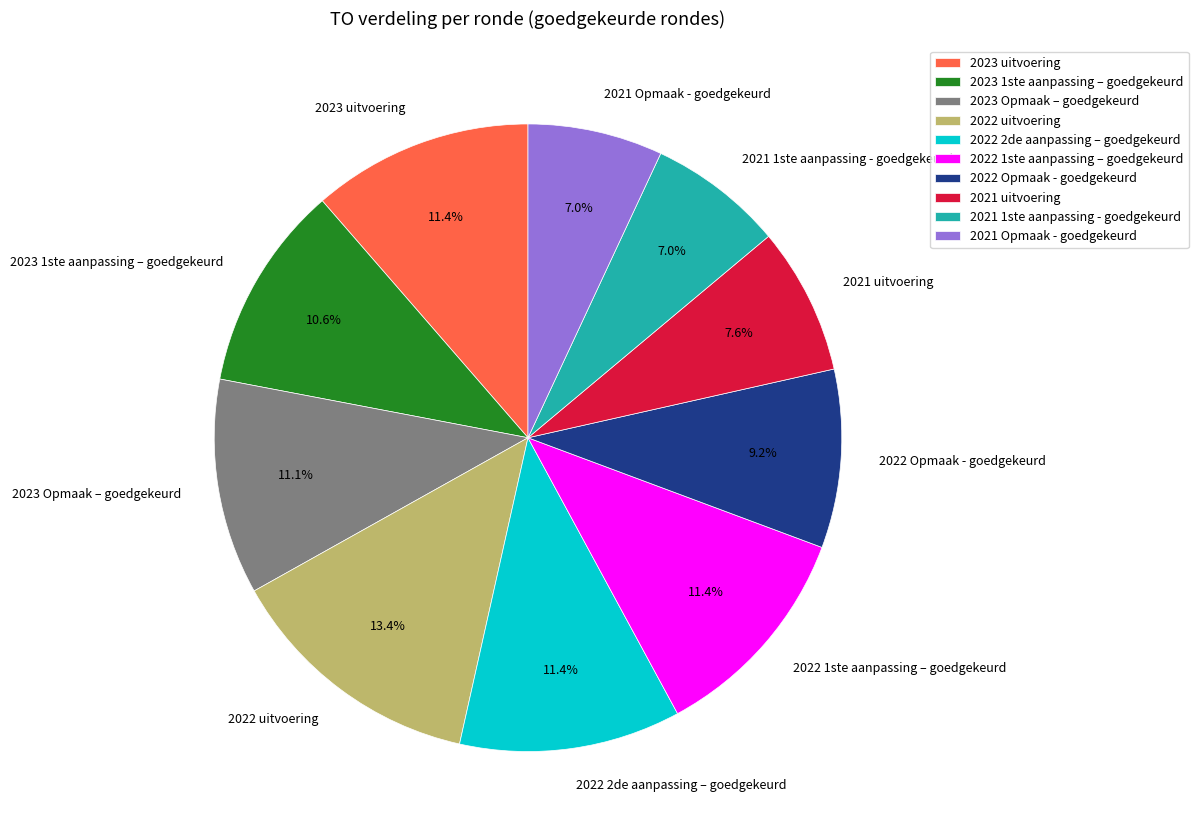

What percentage is the 2021 1ste aanpassing - goedgekeurd slice, to the nearest percent?

7%